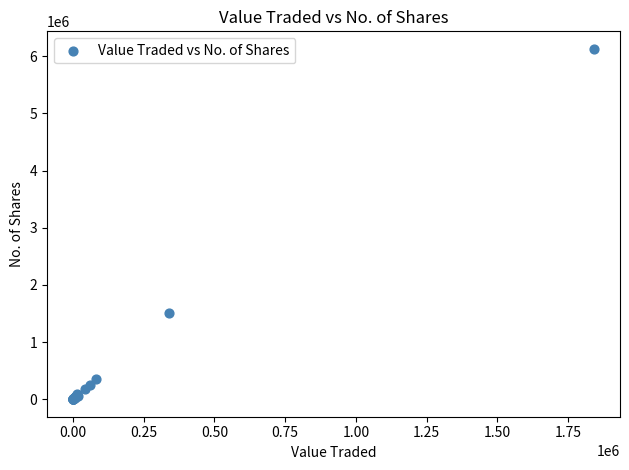

What Y value in the scatter plot is closest to 3065000?

1500693